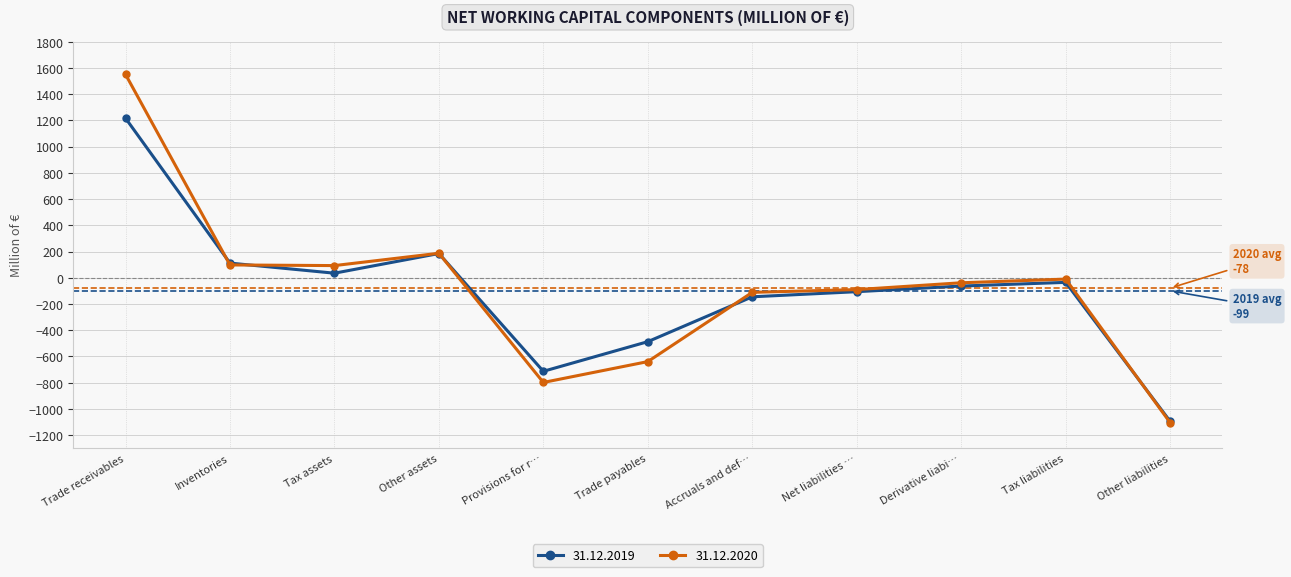

Does the chart display data point markers on the line(s)?

Yes